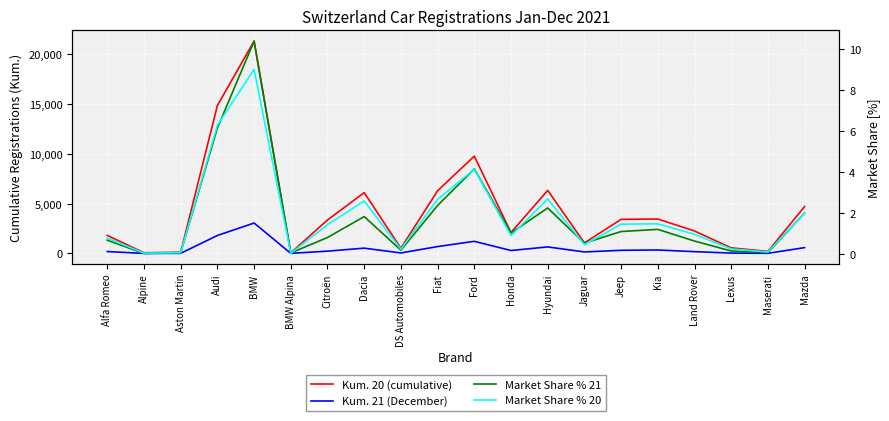

Count the number of data series in this chart.

4